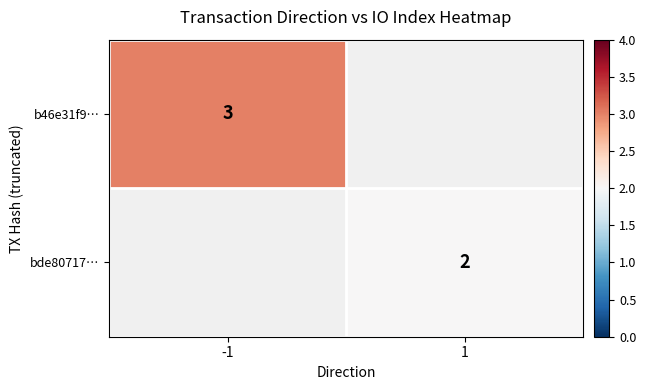

Is it true that b46e31f9… equals 5 at -1?

False